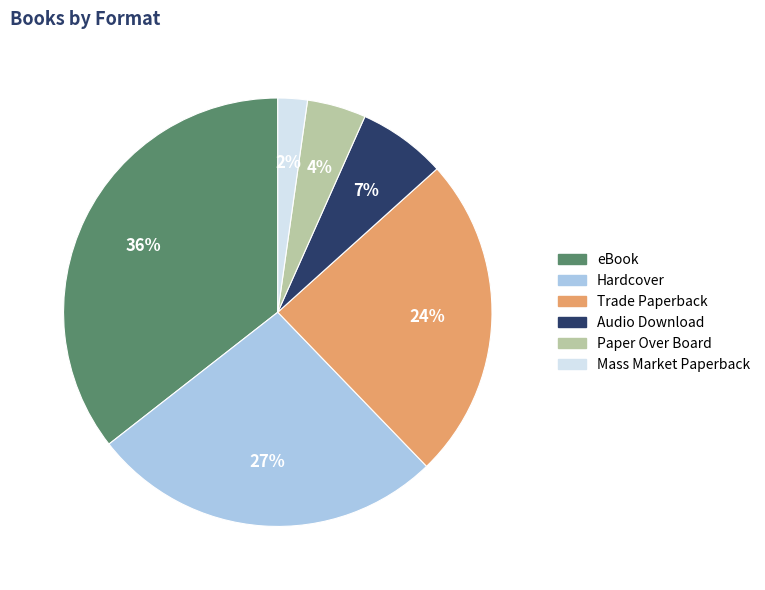

Do Mass Market Paperback and Trade Paperback together represent more than half of the pie?

No